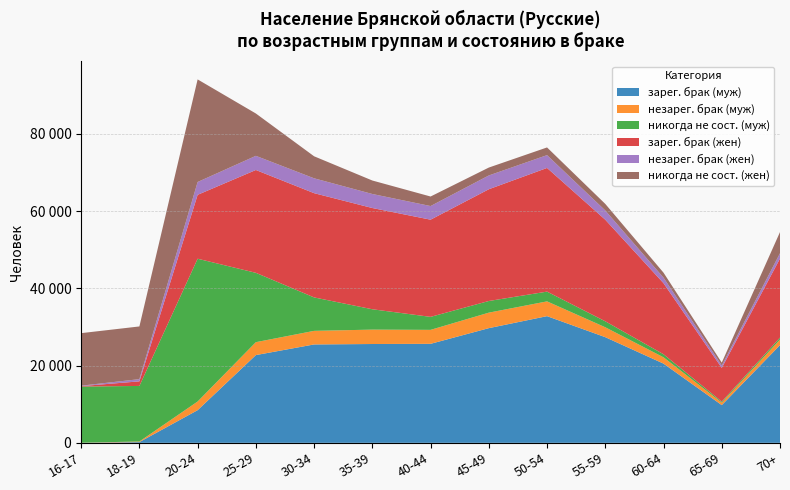

Reading right to left, list all the values displayed in this chart.

зарег. брак (муж): 70+=25316	65-69=9772	60-64=20521	55-59=27369	50-54=32815	45-49=29707	40-44=25645	35-39=25599	30-34=25486	25-29=22729	20-24=8462	18-19=191	16-17=10
незарег. брак (муж): 70+=1442	65-69=643	60-64=1627	55-59=2565	50-54=3826	45-49=4014	40-44=3618	35-39=3727	30-34=3519	25-29=3346	20-24=2240	18-19=154	16-17=22
никогда не сост. (муж): 70+=506	65-69=261	60-64=798	55-59=1549	50-54=2530	45-49=3019	40-44=3366	35-39=5273	30-34=8663	25-29=17965	20-24=36987	18-19=14392	16-17=14547
зарег. брак (жен): 70+=20472	65-69=8729	60-64=18404	55-59=26307	50-54=32035	45-49=28946	40-44=25175	35-39=26224	30-34=27002	25-29=26635	20-24=16553	18-19=1187	16-17=112
незарег. брак (жен): 70+=1376	65-69=635	60-64=1435	55-59=2397	50-54=3321	45-49=3572	40-44=3531	35-39=3636	30-34=3852	25-29=3669	20-24=3326	18-19=573	16-17=117
никогда не сост. (жен): 70+=5486	65-69=736	60-64=1290	55-59=1701	50-54=1990	45-49=2047	40-44=2470	35-39=3491	30-34=5702	25-29=10967	20-24=26572	18-19=13652	16-17=13605